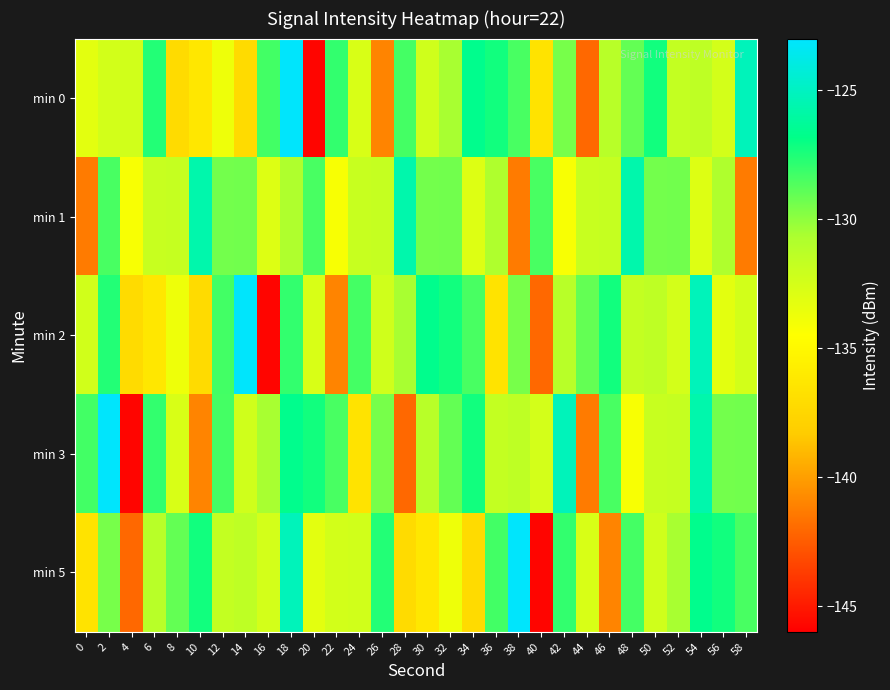

Rank the series at 50 from highest to lowest value.

min 0, min 1, min 2, min 3, min 5